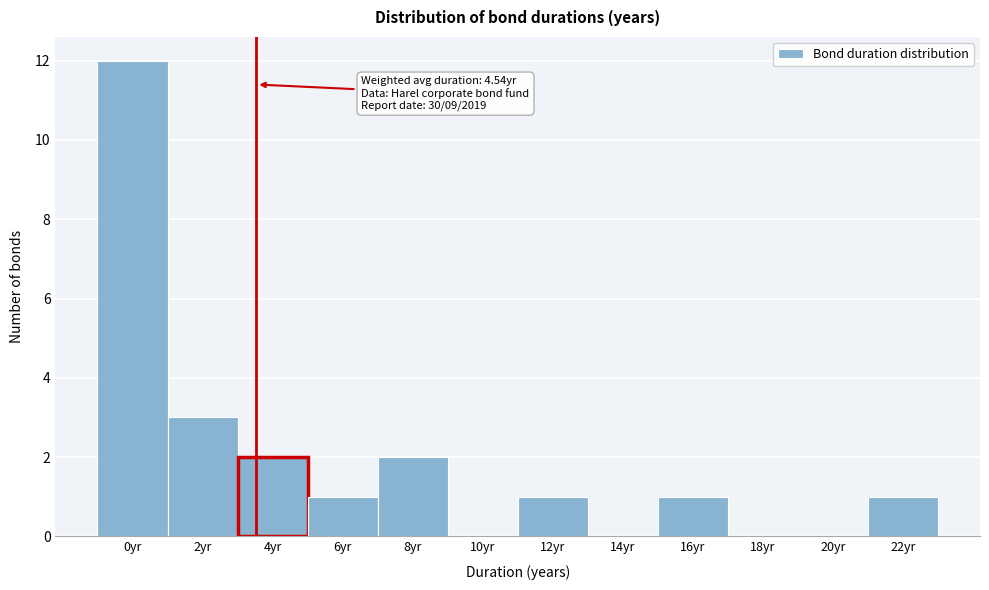

Reading left to right, list all the values displayed in this chart.

0yr=12	2yr=3	4yr=2	6yr=1	8yr=2	10yr=0	12yr=1	14yr=0	16yr=1	18yr=0	20yr=0	22yr=1